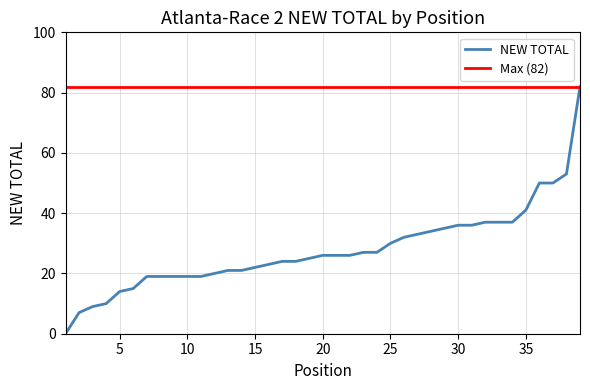

Which series has the largest range (max minus min)?

NEW TOTAL